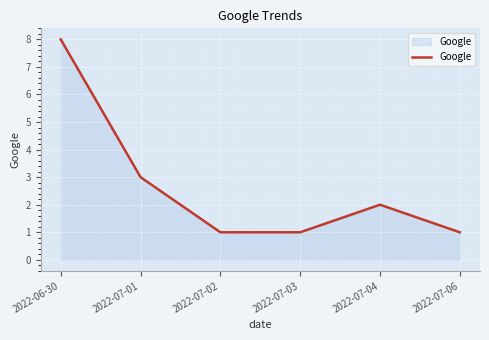

What is the change in value from 2022-06-30 to 2022-07-01?

-5